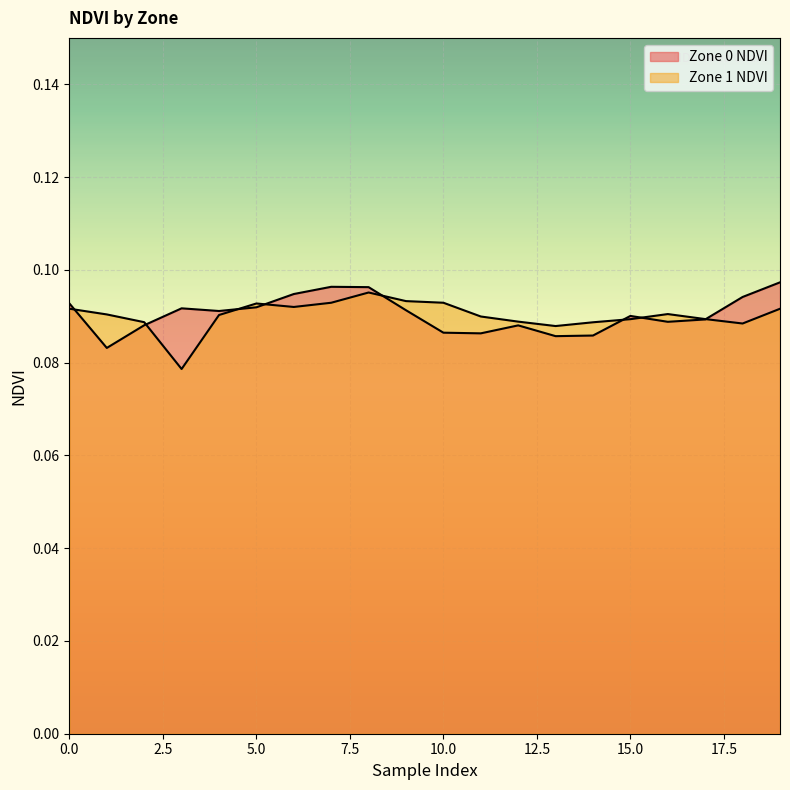

List the labels in order of Zone 1 NDVI value, smallest first.

3, 13, 18, 14, 2, 12, 15, 17, 11, 4, 1, 16, 19, 0, 6, 5, 7, 10, 9, 8